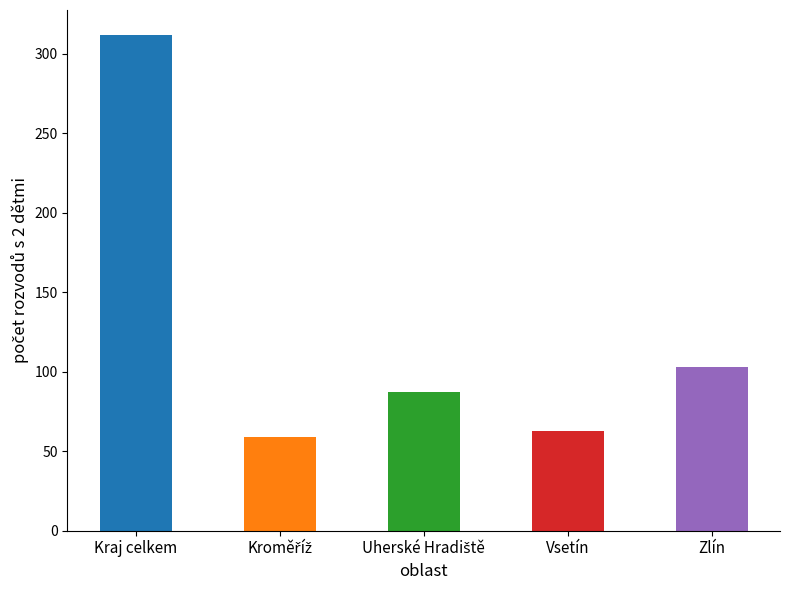

Reading left to right, list all the values displayed in this chart.

312	59	87	63	103